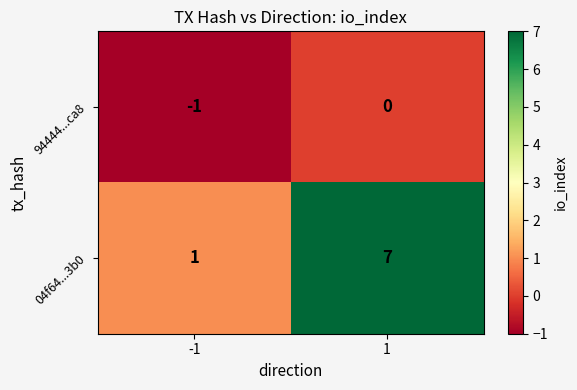

What is the spread (max minus min) of values at -1?

2